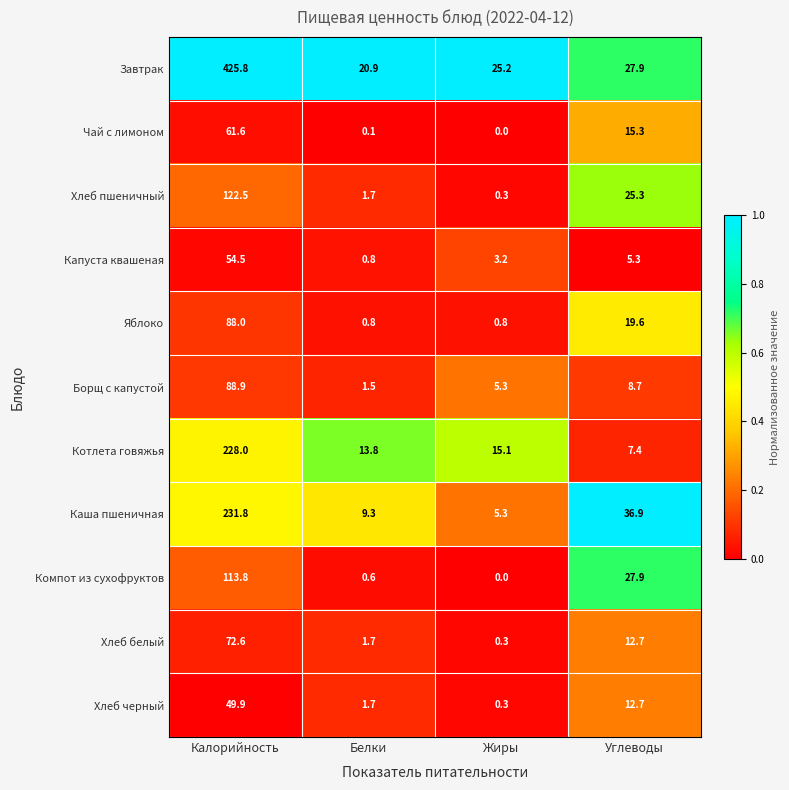

Rank the series by their maximum value, from highest to lowest.

Завтрак, Каша пшеничная, Котлета говяжья, Хлеб пшеничный, Компот из сухофруктов, Борщ с капустой, Яблоко, Хлеб белый, Чай с лимоном, Капуста квашеная, Хлеб черный